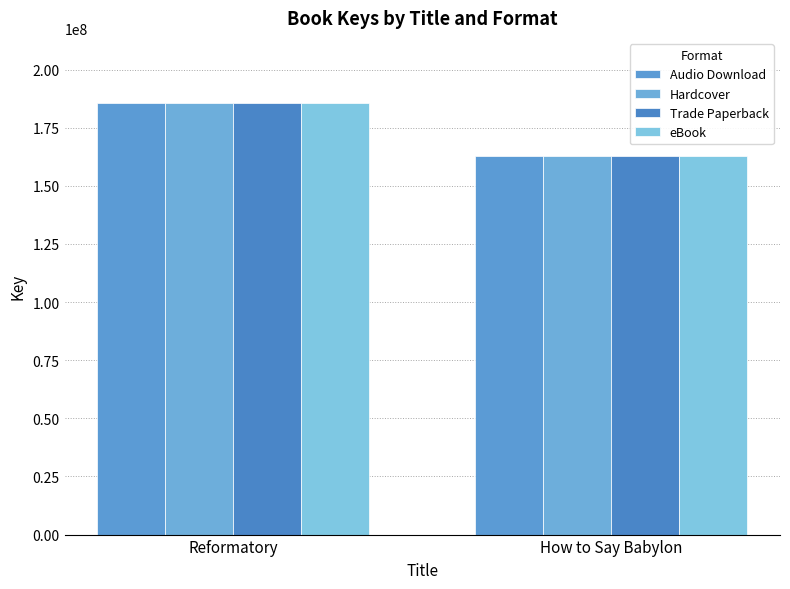

Is the value of Hardcover at Reformatory greater than the value of Audio Download at Reformatory?

No